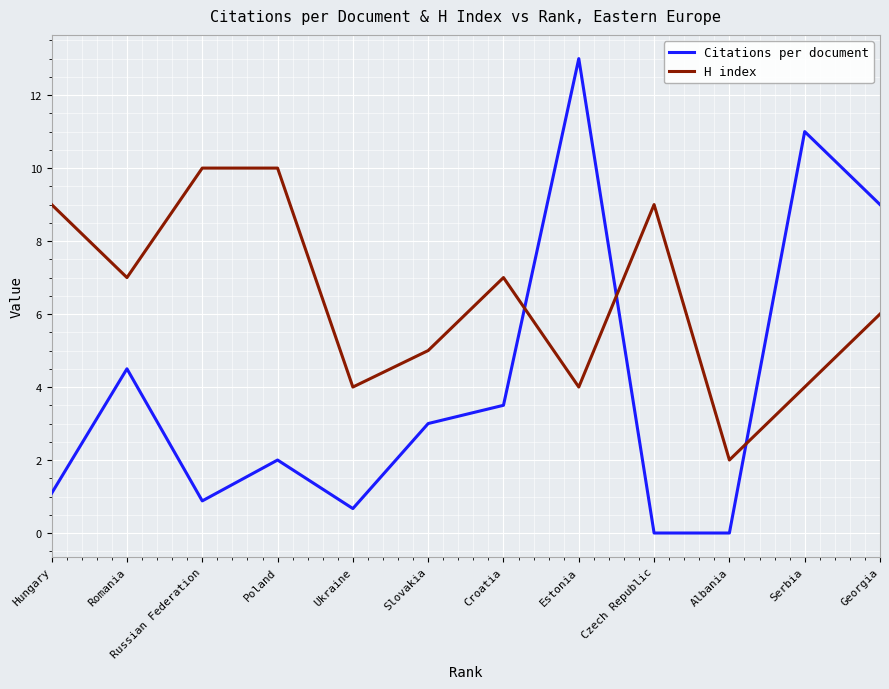

What position from the right is Hungary?

12